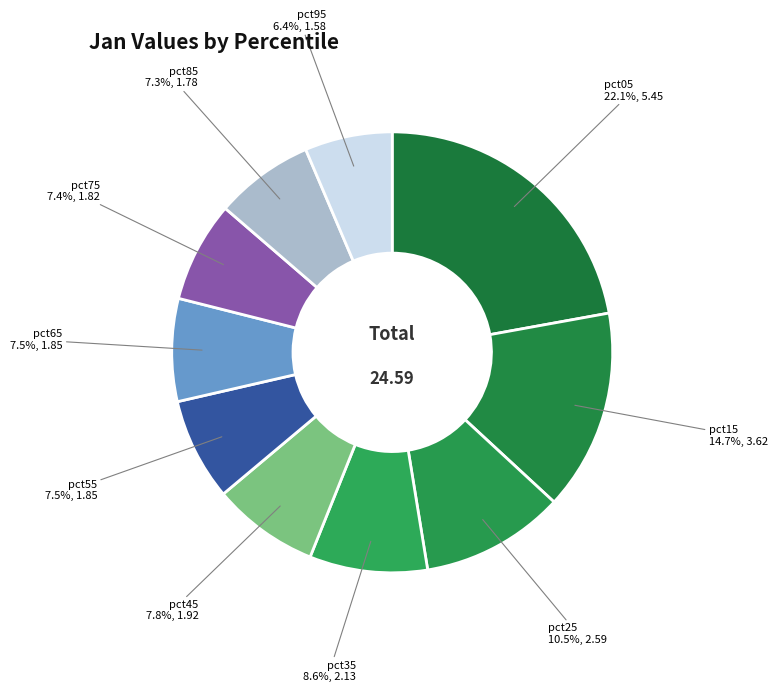

Which category has the smallest portion of the pie?

pct95